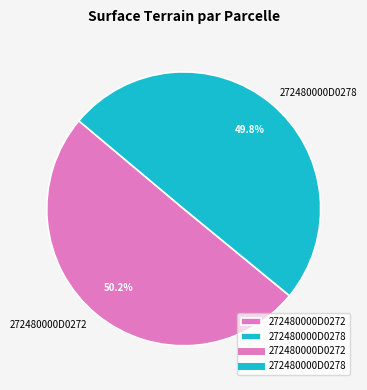

Is there any slice that represents more than half of the pie?

Yes